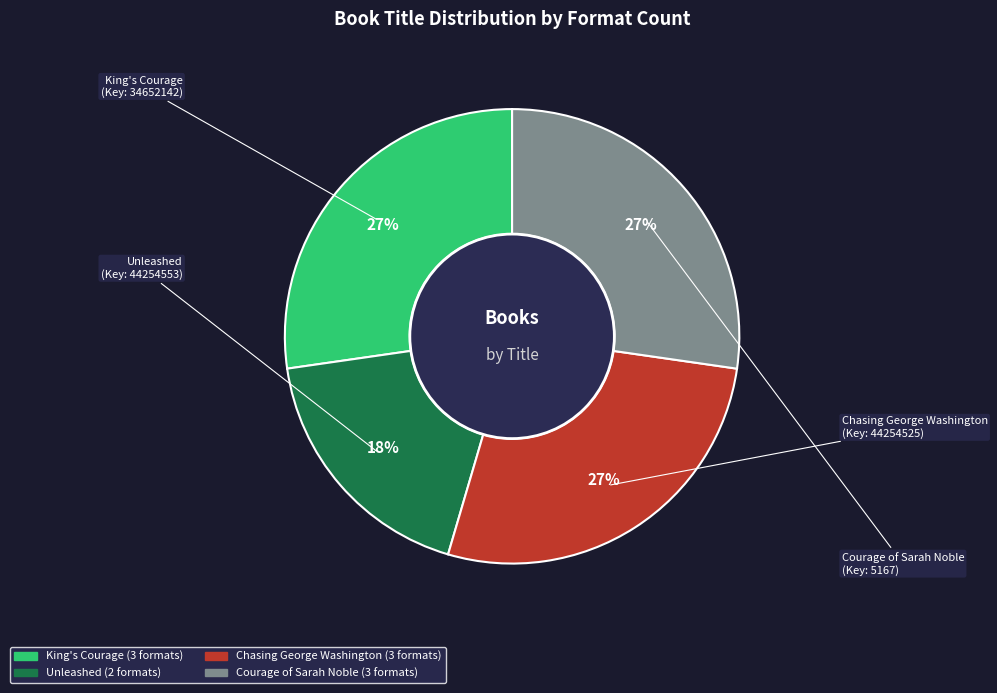

To the nearest percent, what portion does Courage of Sarah Noble represent?

27%